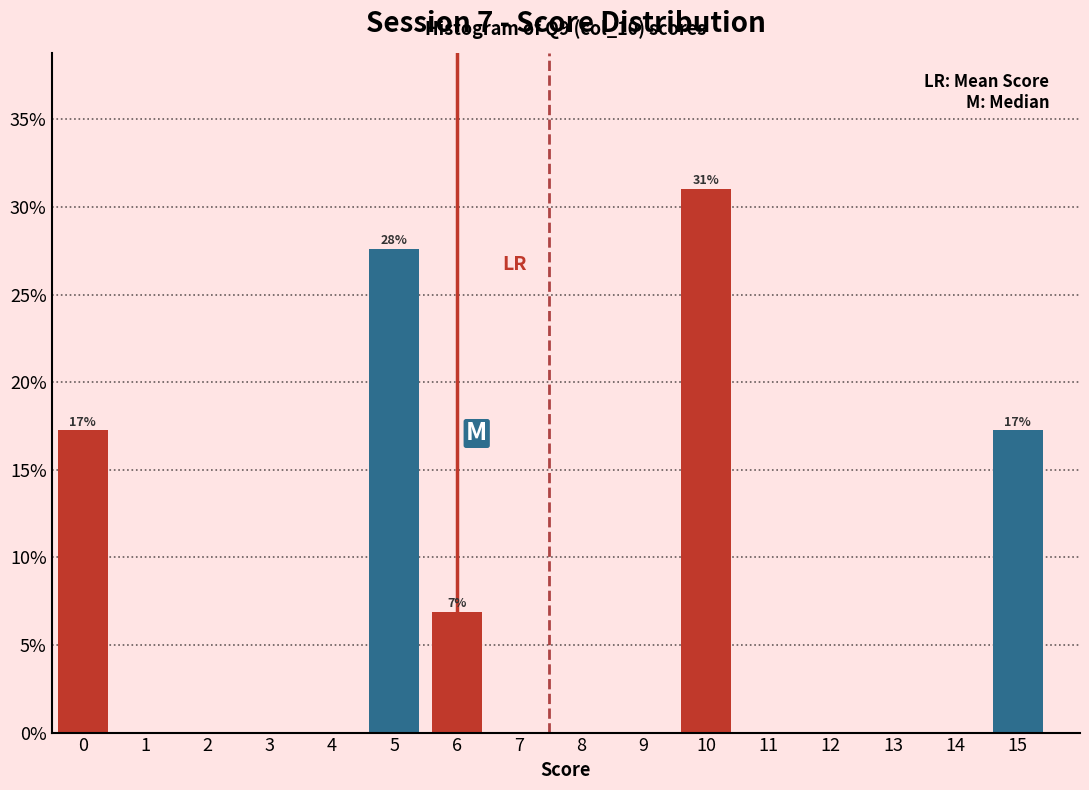

Which range on the x-axis has the tallest bar?

9.5 to 10.5